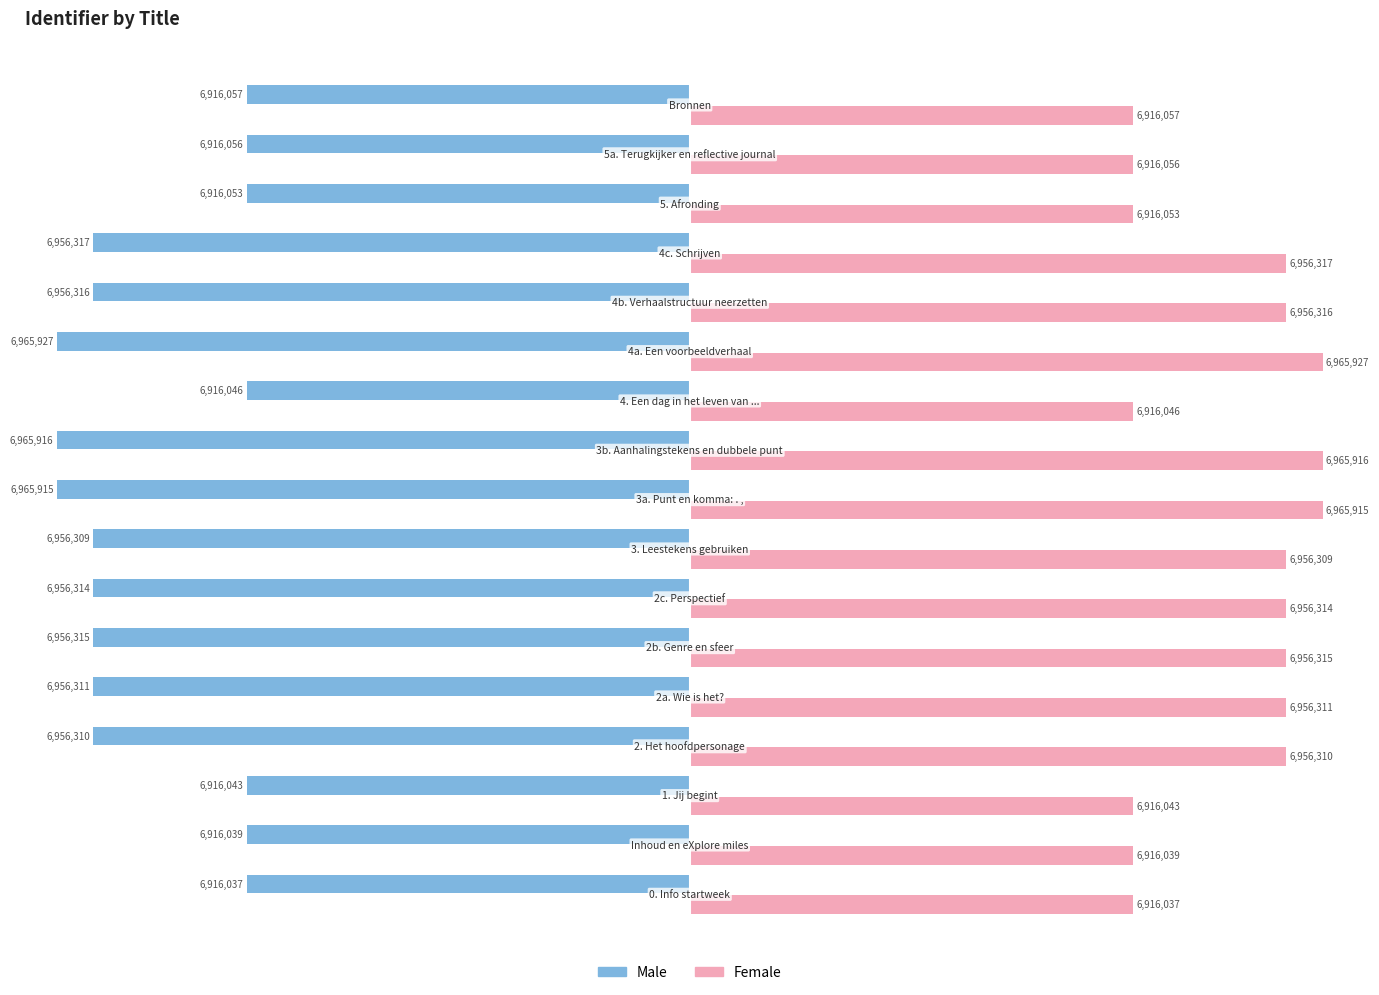

How many groups of bars are there?

17